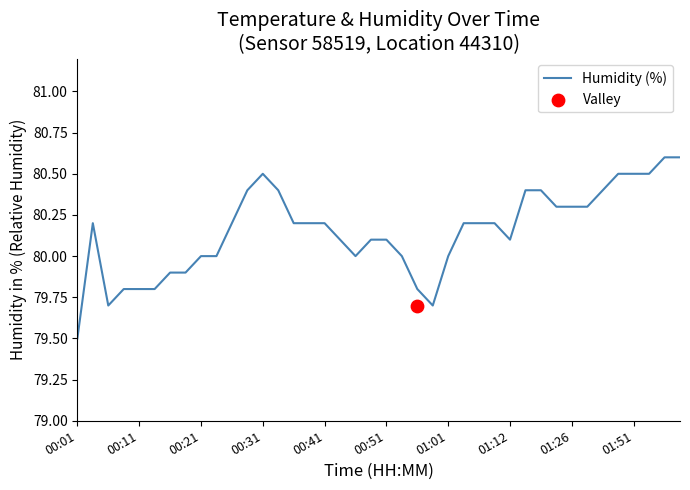

What is the change in value from 33 to 38?

+0.3